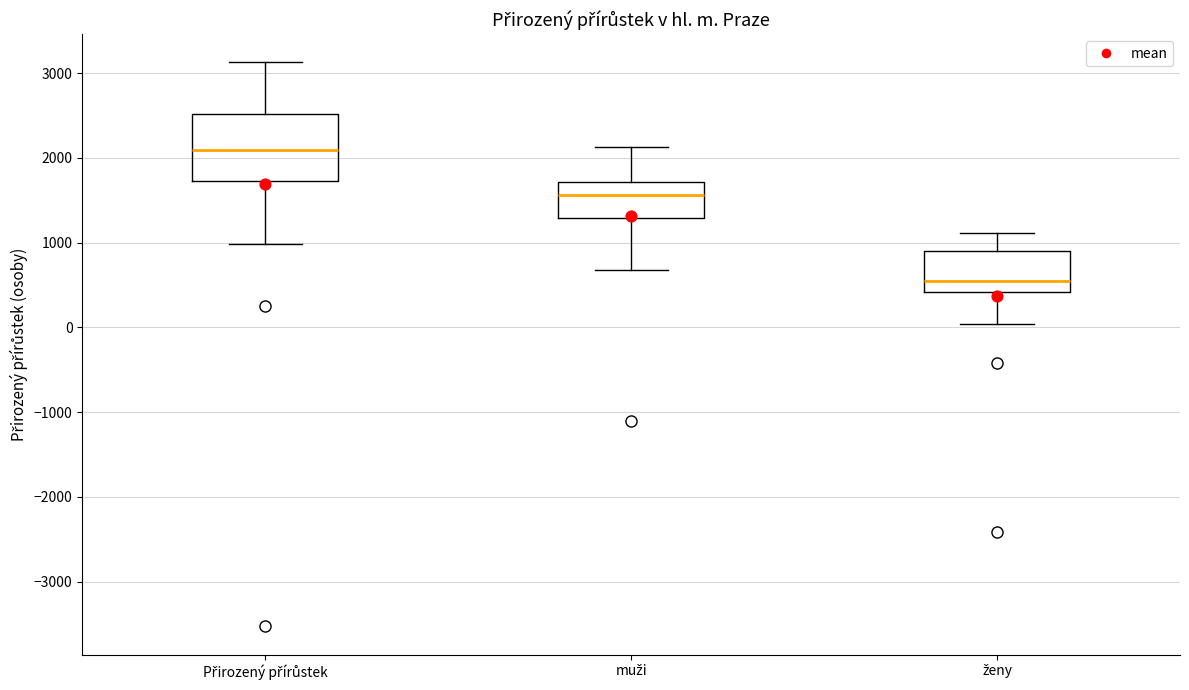

Where is the lower edge of the box for muži on the y-axis? The values are not printed on the chart, so give them approximately, as read against the axis.

1300